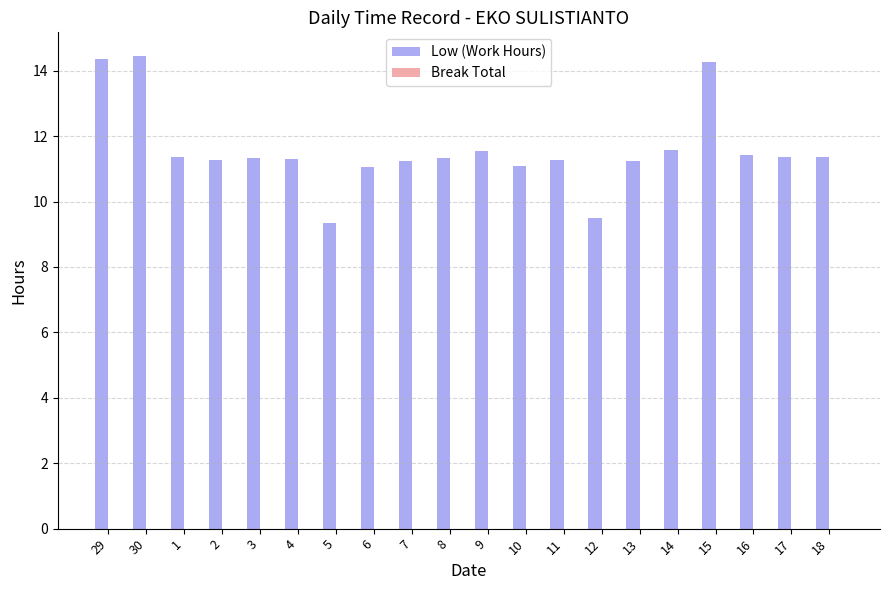

What position from the right is 17?

2